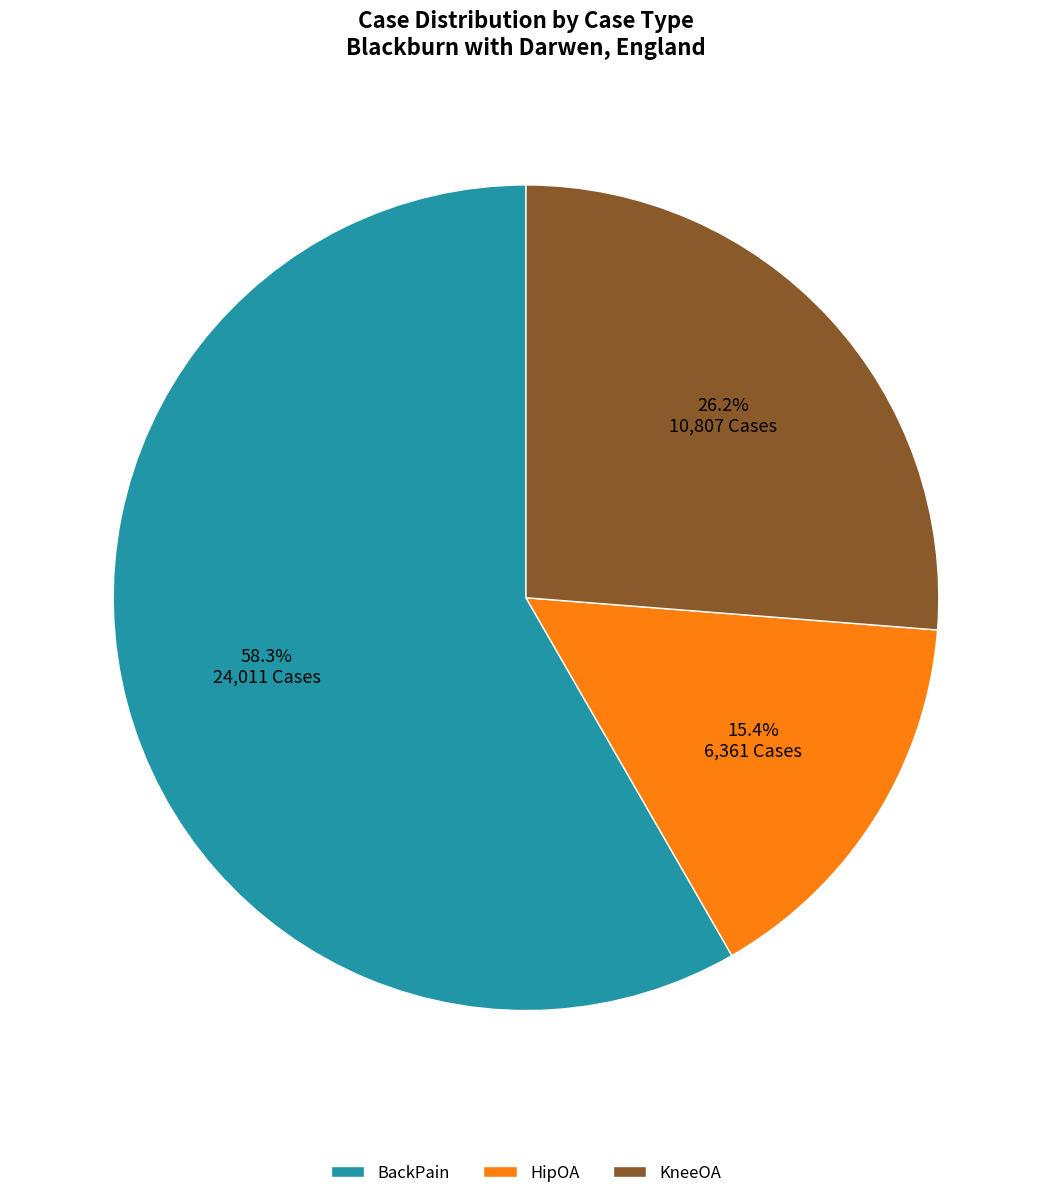

Which slice is the largest?

BackPain